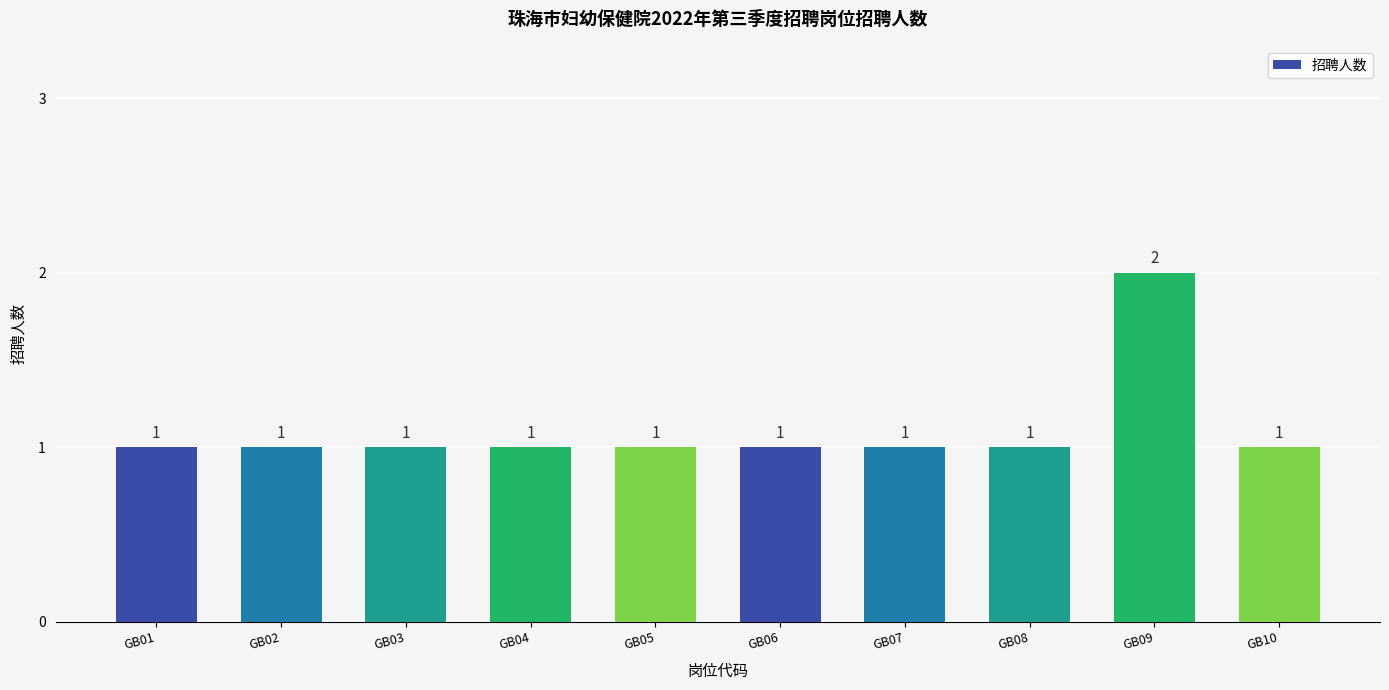

How many values are between 1 and 2?

10